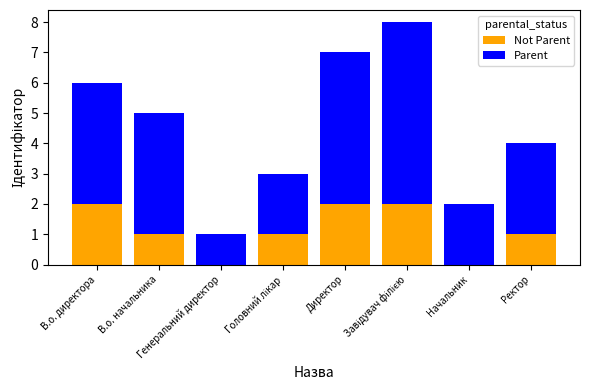

At how many categories does at least one series exceed 0?

8